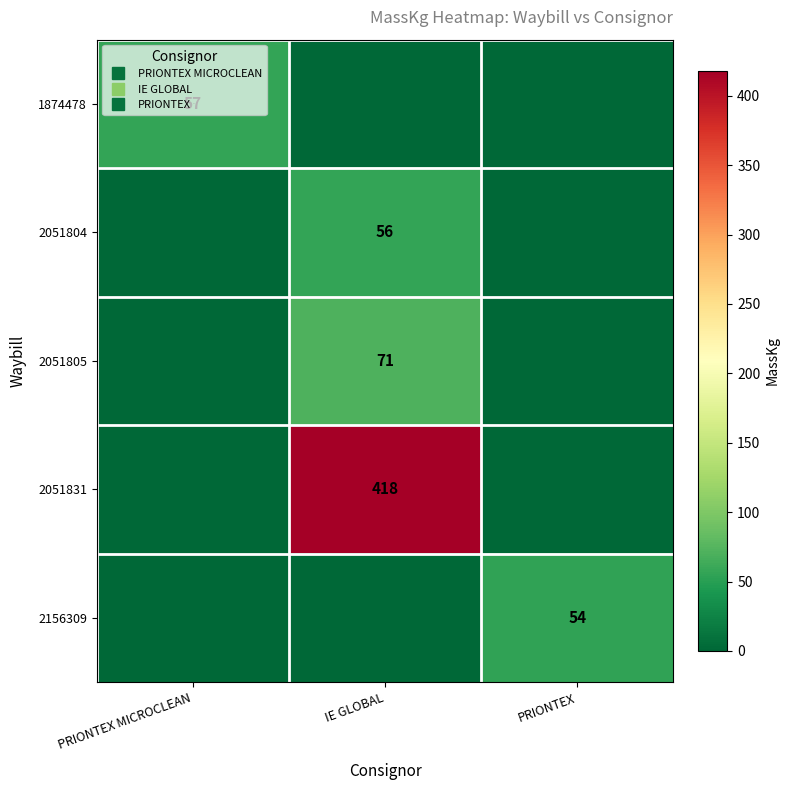

What is the difference between the 2051831 values at IE GLOBAL and PRIONTEX?

418